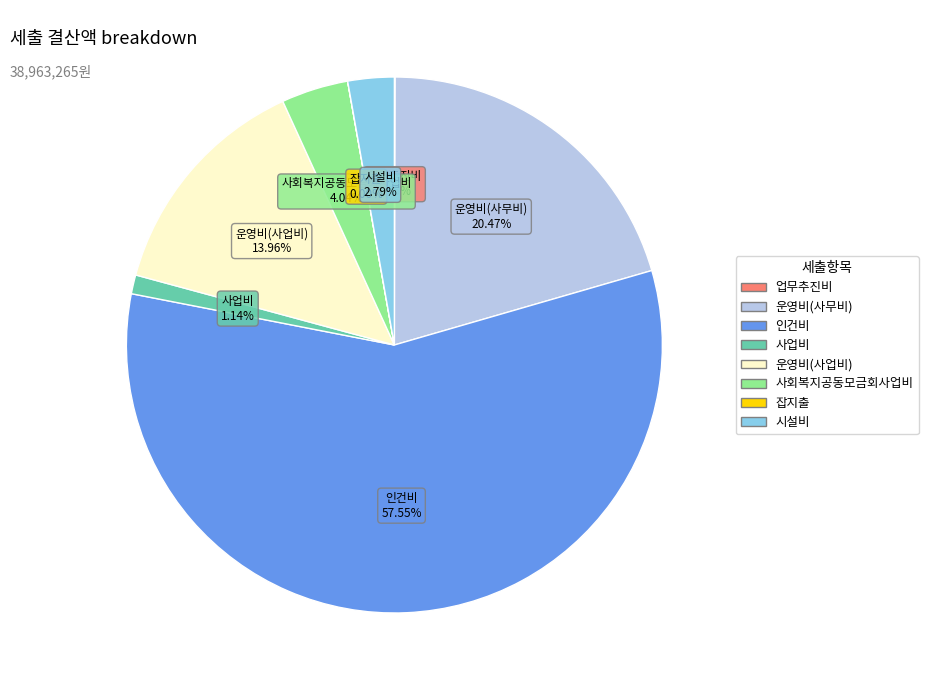

To the nearest percent, what is the difference between the largest and smallest slice percentages?

58%